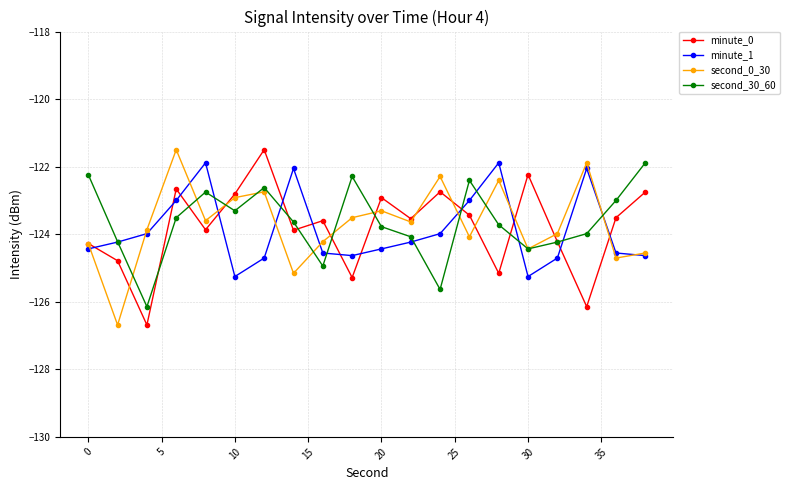

In minute_0, how many points are higher than both neighbors (excluding endpoints)?

6